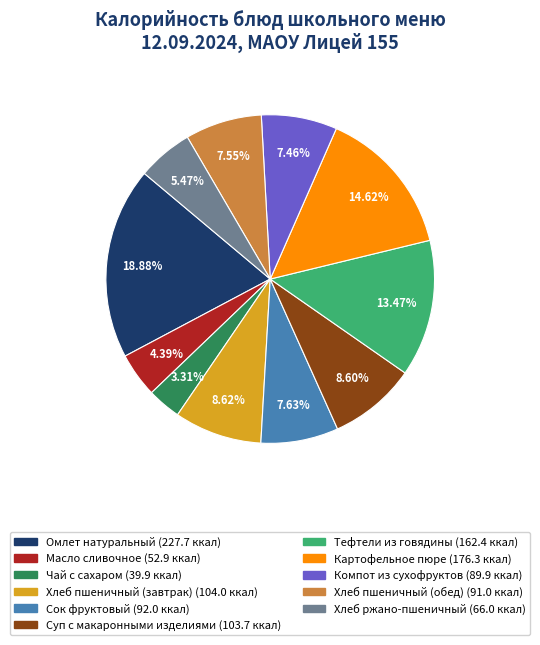

Is the sum of Хлеб пшеничный (завтрак) and Масло сливочное greater than half?

No